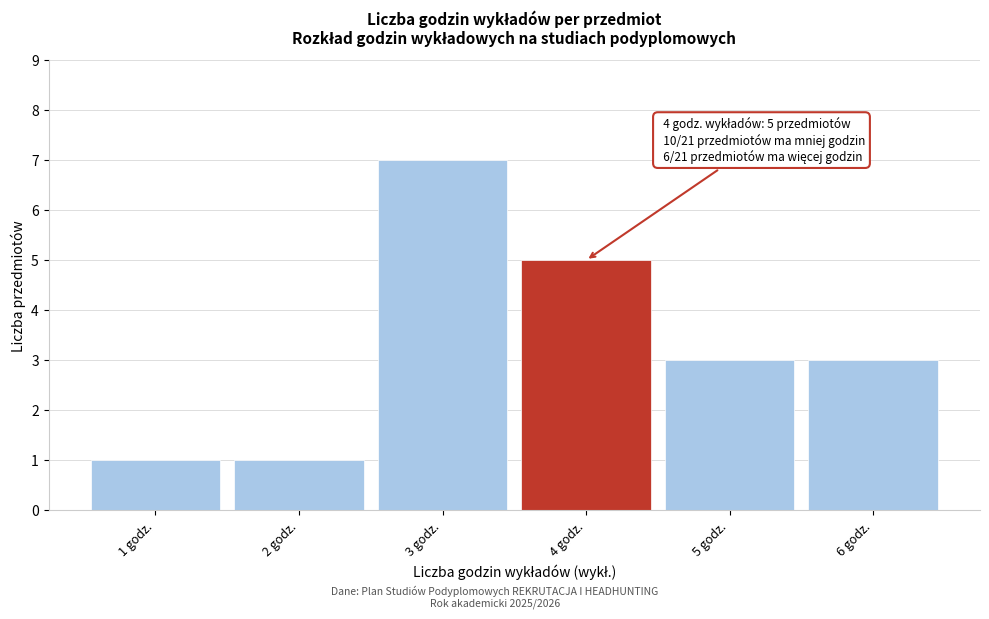

Reading left to right, extract all data points from this chart.

1	1	7	5	3	3